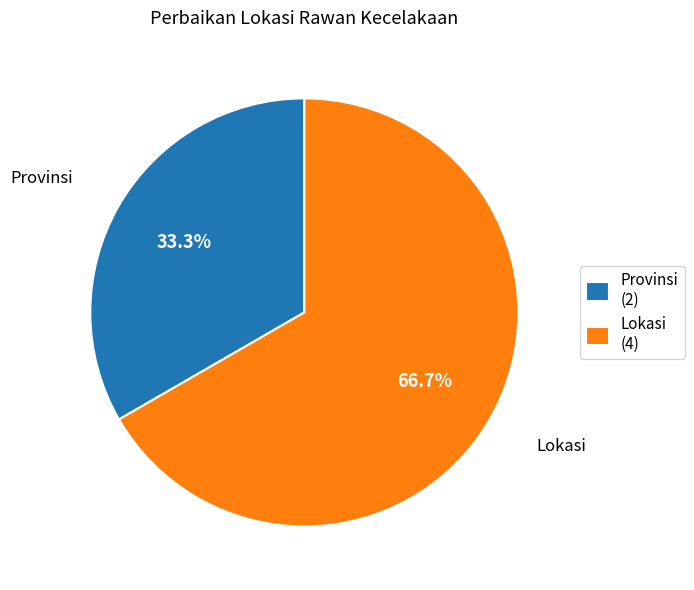

What is the total percentage of Provinsi and Lokasi?

100.0%